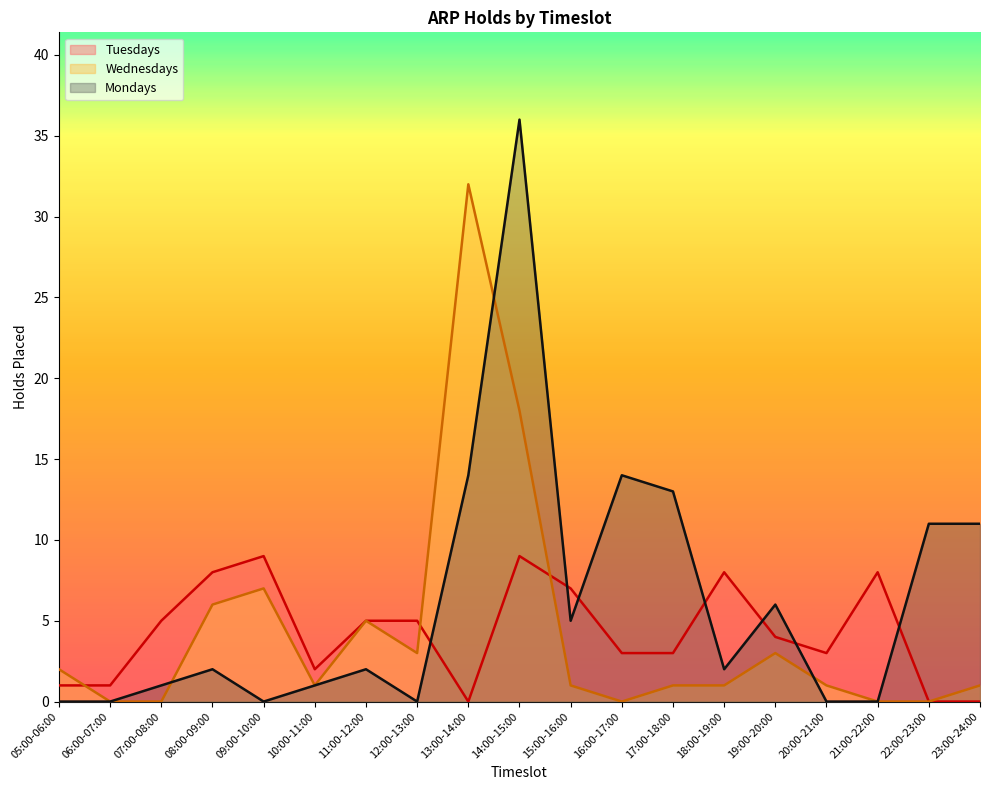

Which series has the largest total across all categories?

Mondays